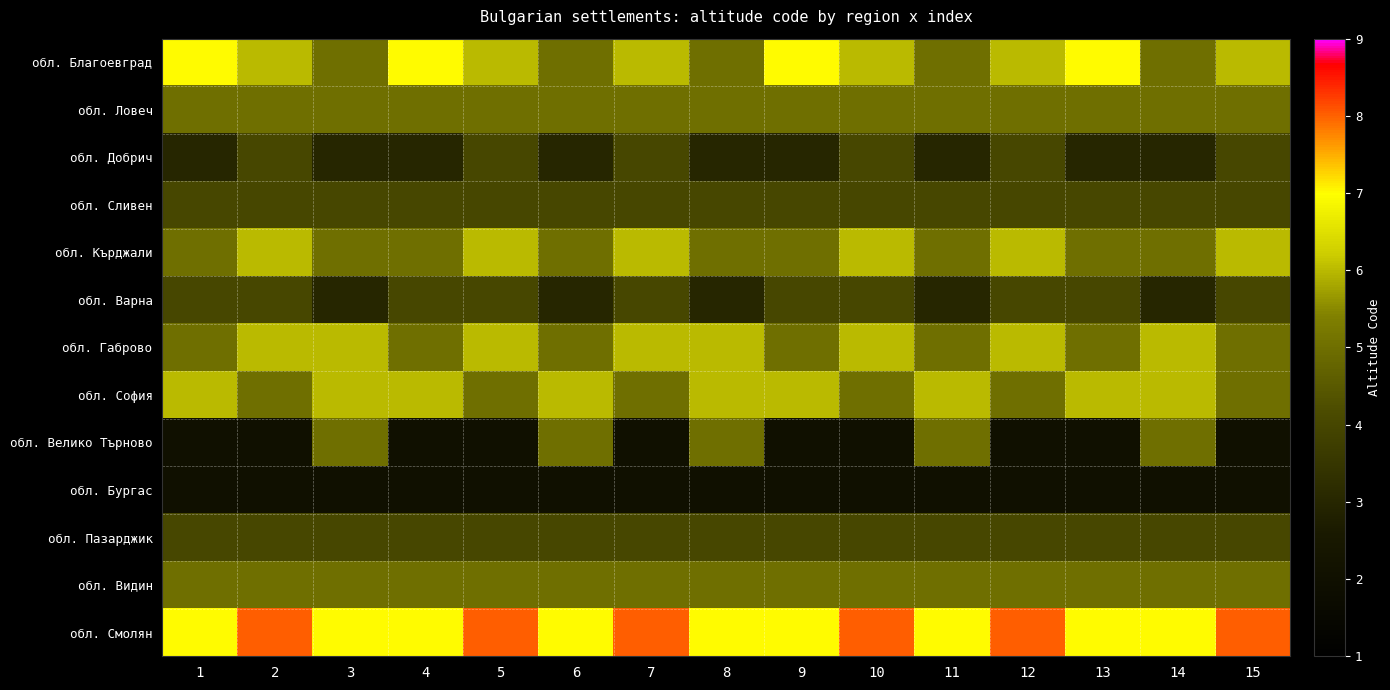

What is the greatest value displayed?

8